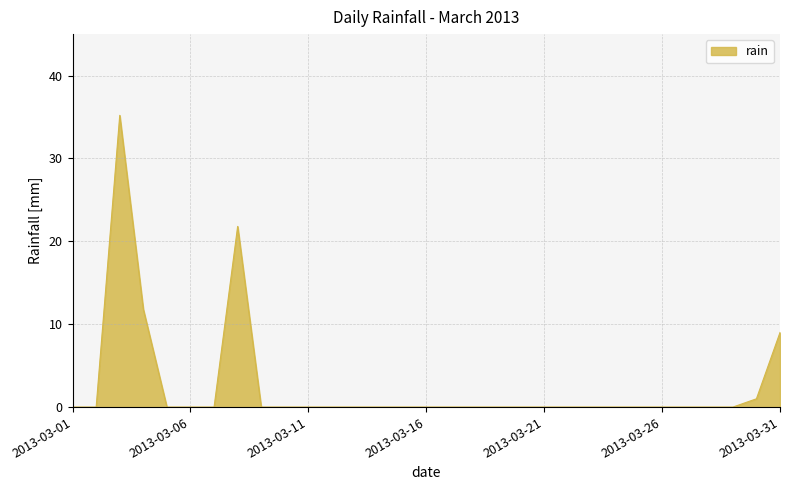

What is the greatest value displayed?

35.2